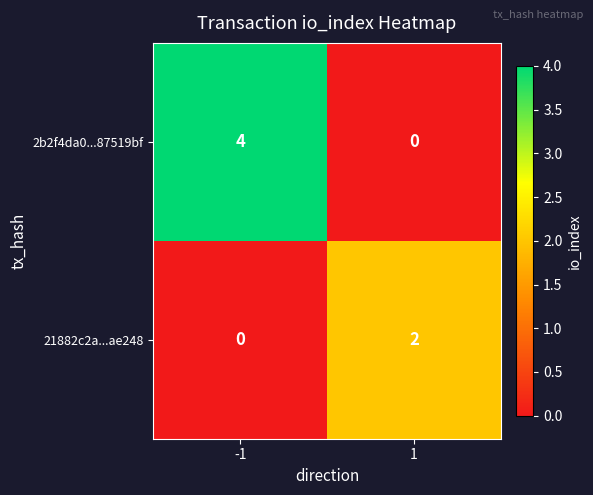

Is it true that 21882c2a...ae248 equals 2 at 1?

True